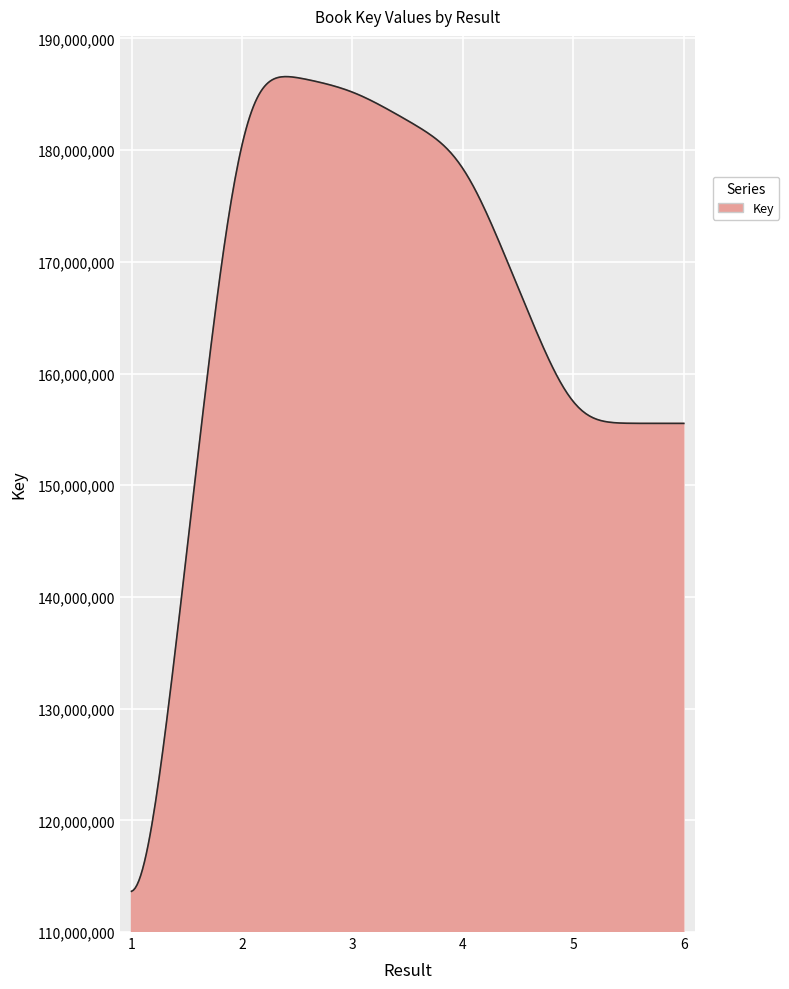

What is the maximum value shown in the chart?

186584645.0